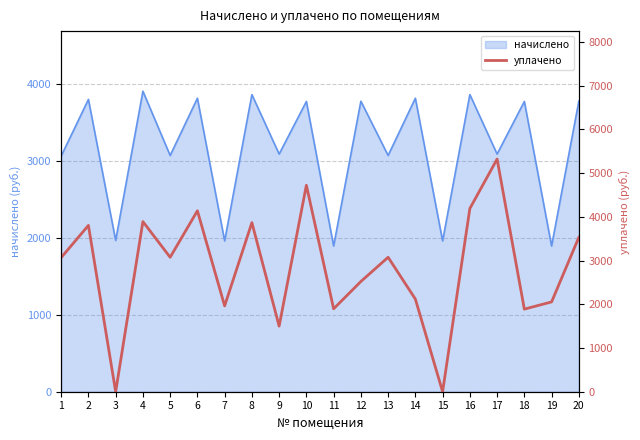

True or false: the data shows 4755.1 at 20.

False